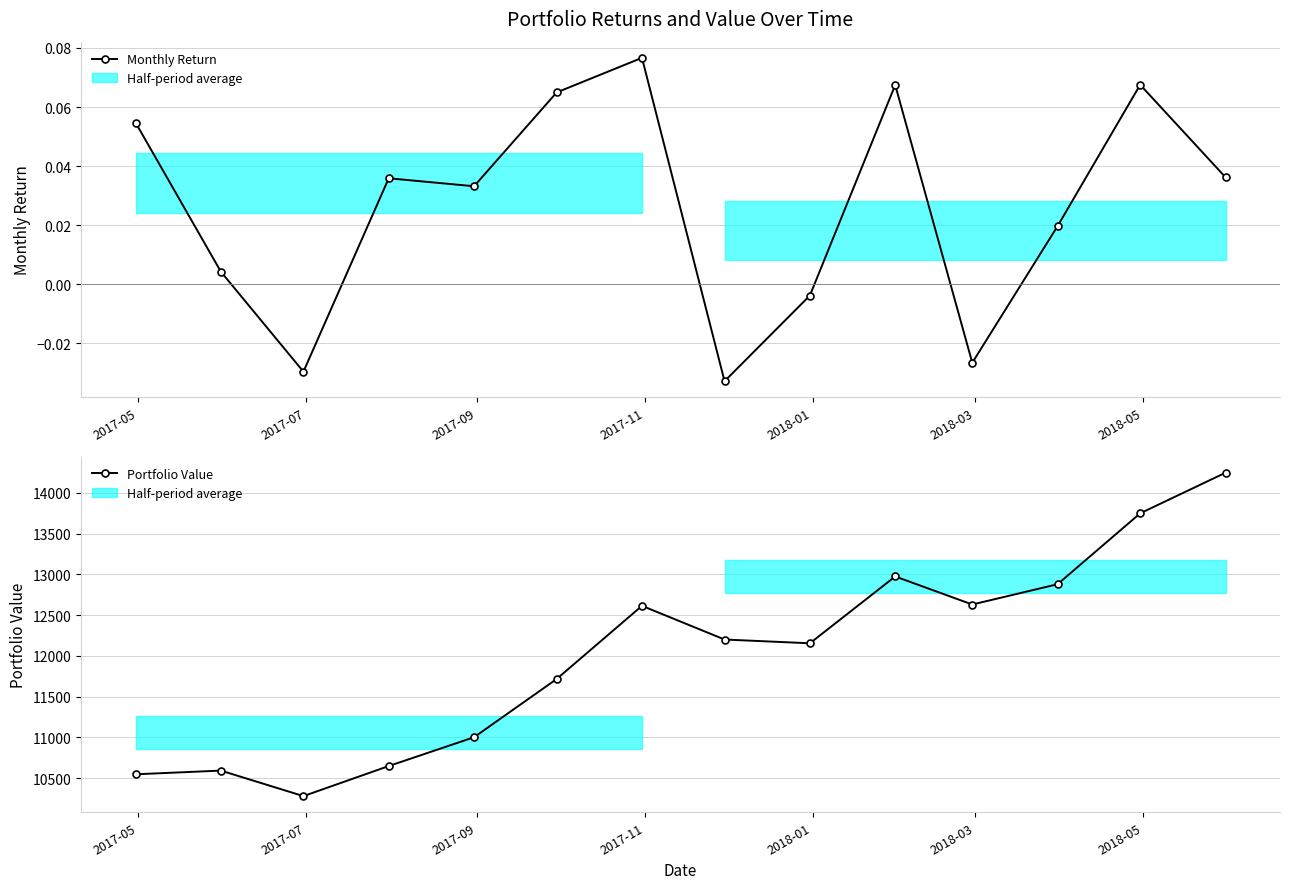

How many lines are shown in the chart?

2